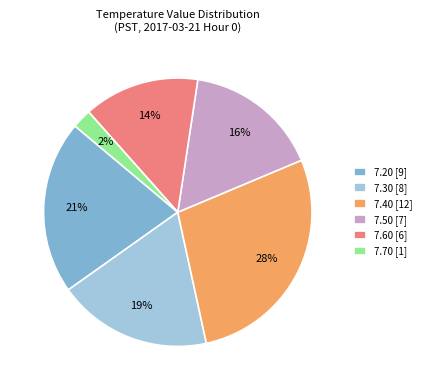

True or false: 7.20 [9] accounts for 14% of the total.

False